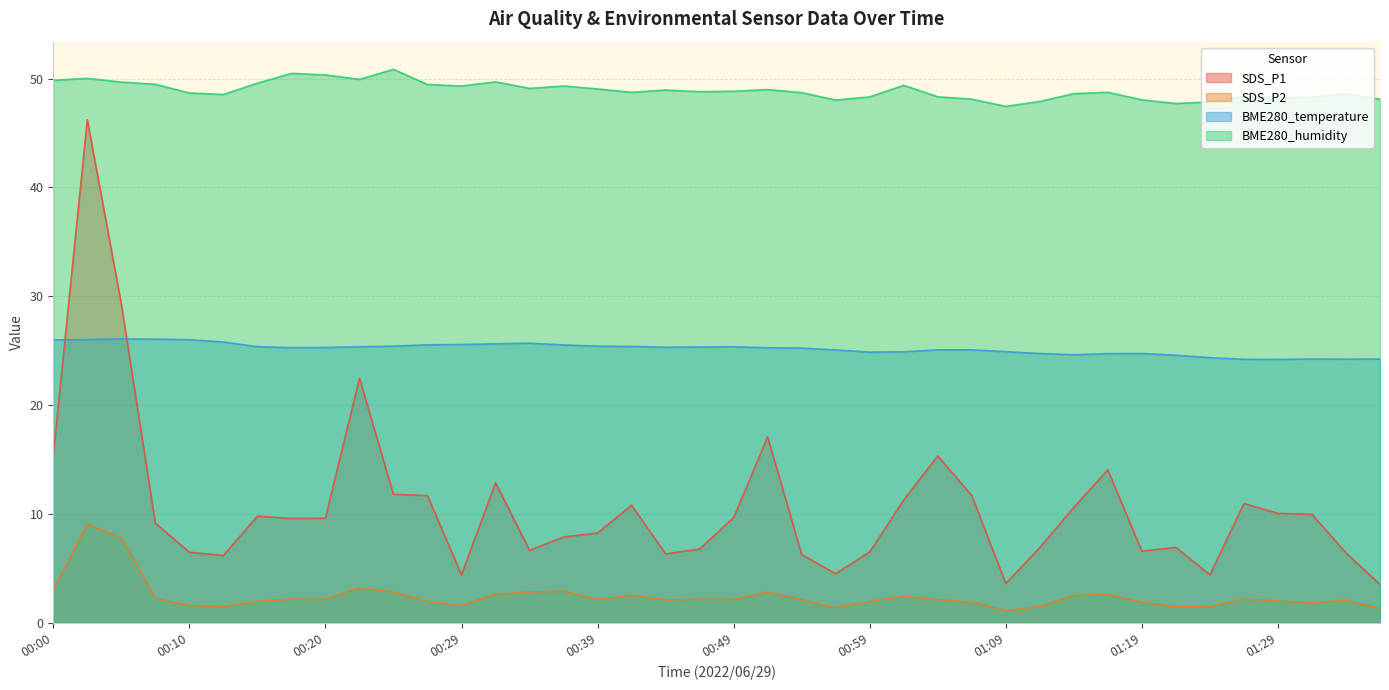

At which category does SDS_P2 reach its first local valley?

00:12